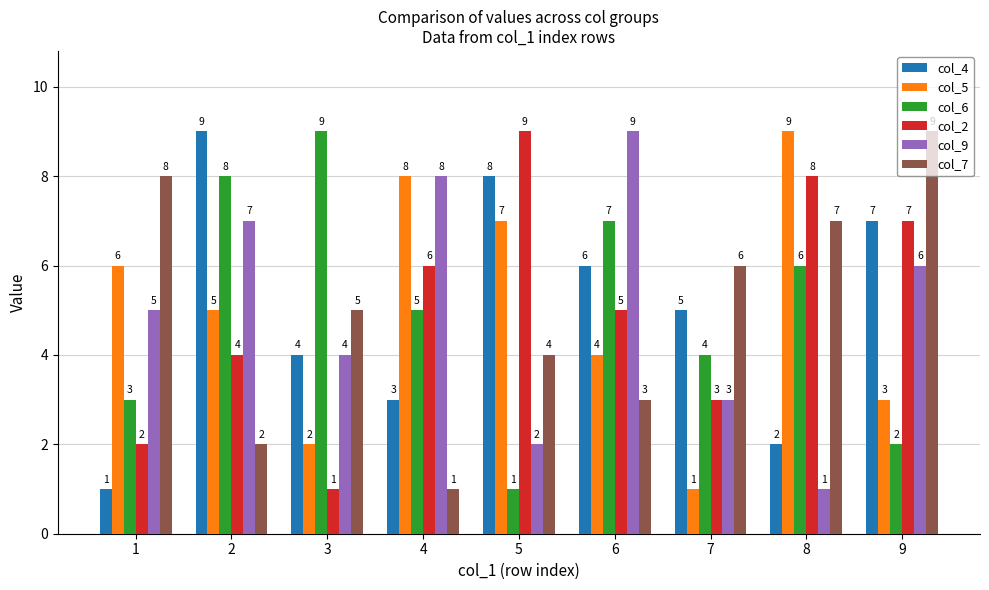

At 2, list the series in order from largest to smallest.

col_4, col_6, col_9, col_5, col_2, col_7